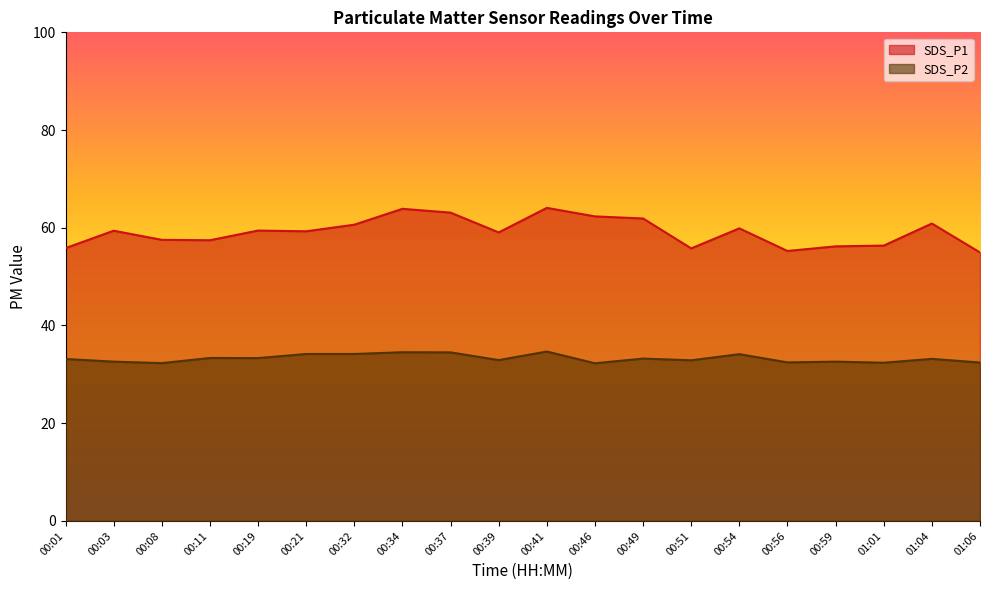

Which series has the widest spread of values?

SDS_P1